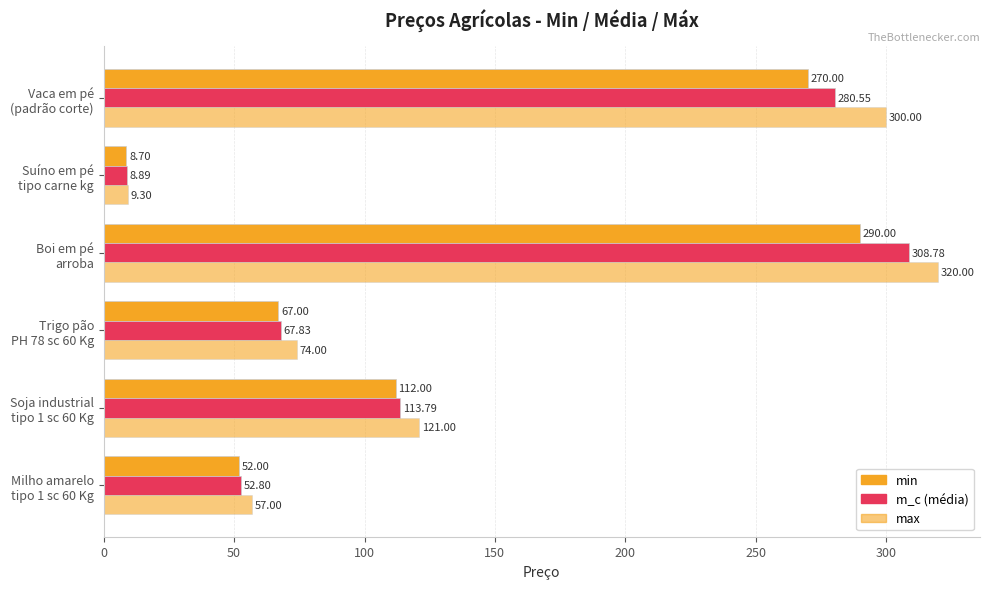

How many series are shown in this chart?

3